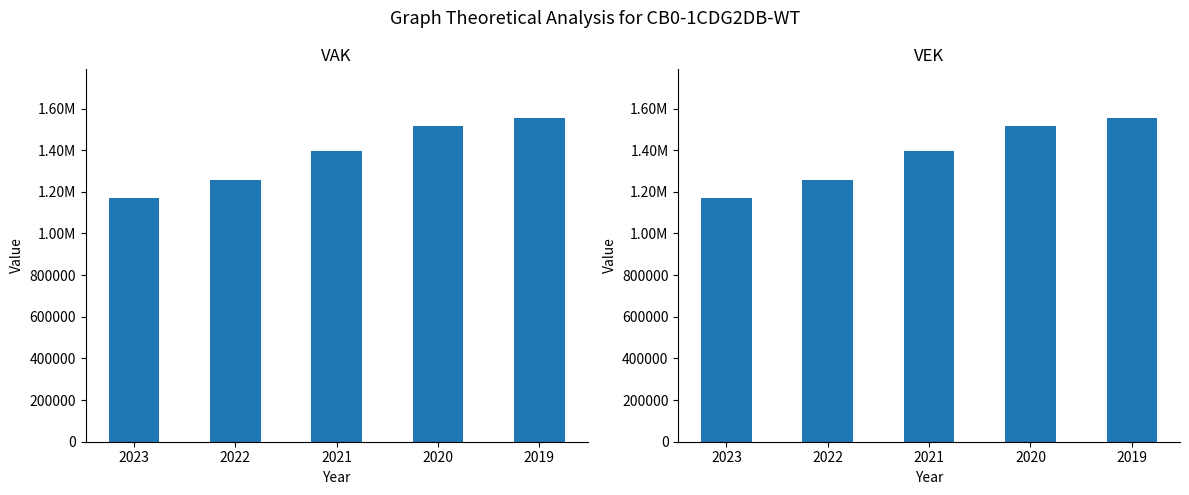

The value of VEK at 2022 is 382639. True or false?

False